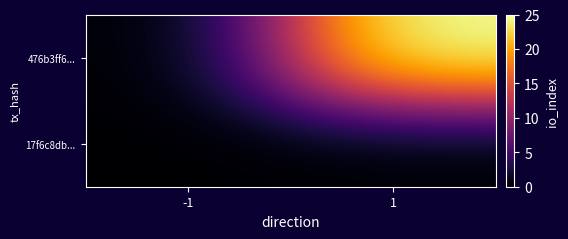

List the series in order of their peak value, lowest first.

17f6c8db..., 476b3ff6...